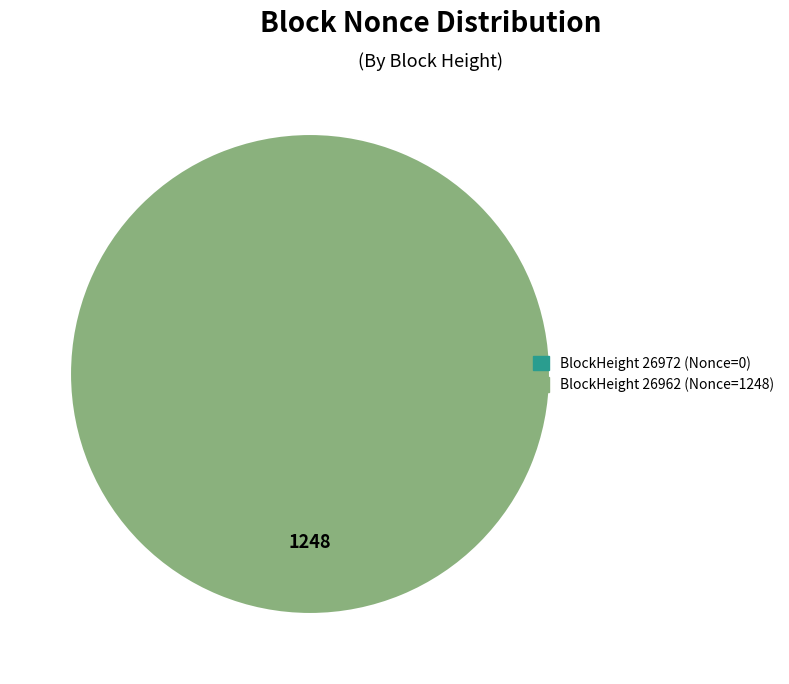

The 26972 slice represents 0% of the pie. True or false?

True